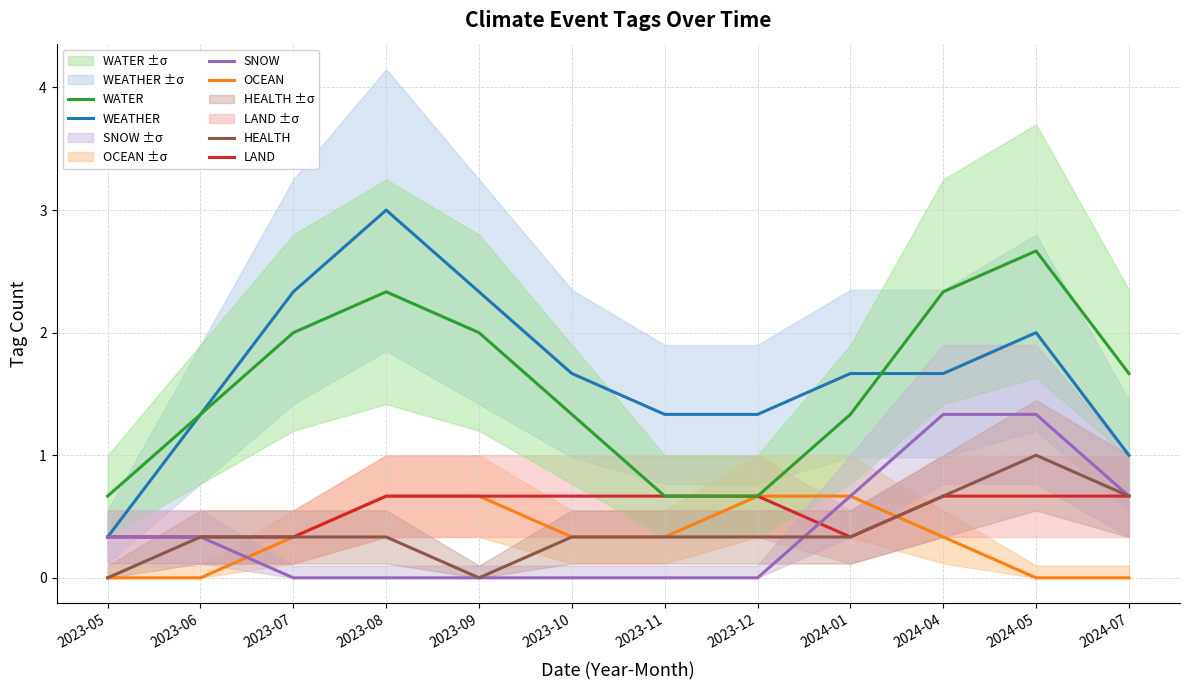

True or false: WEATHER has more than 0 points higher than both neighbors.

True